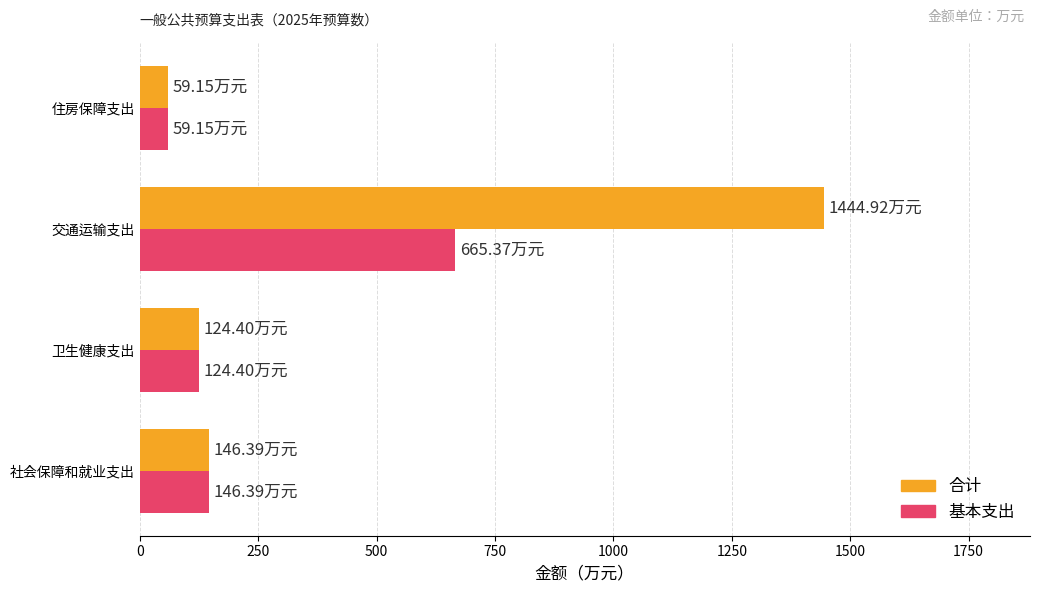

List the series in order of their overall mean, highest first.

合计, 基本支出